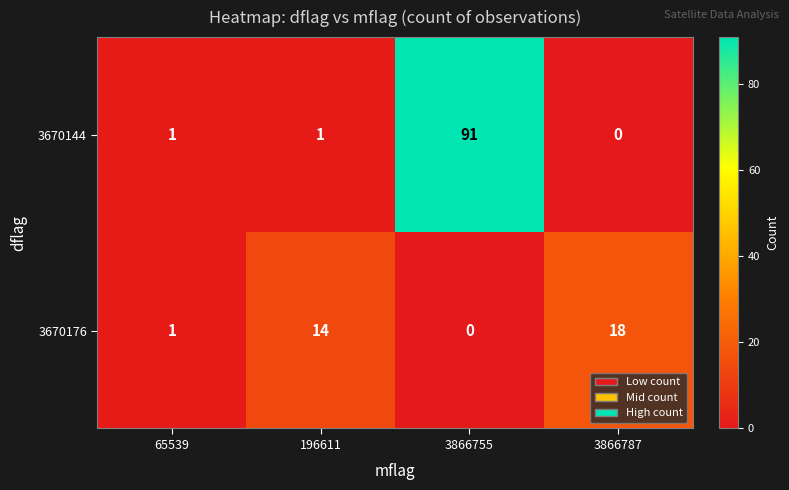

Is it true that 3670144 equals 36 at 3866787?

False